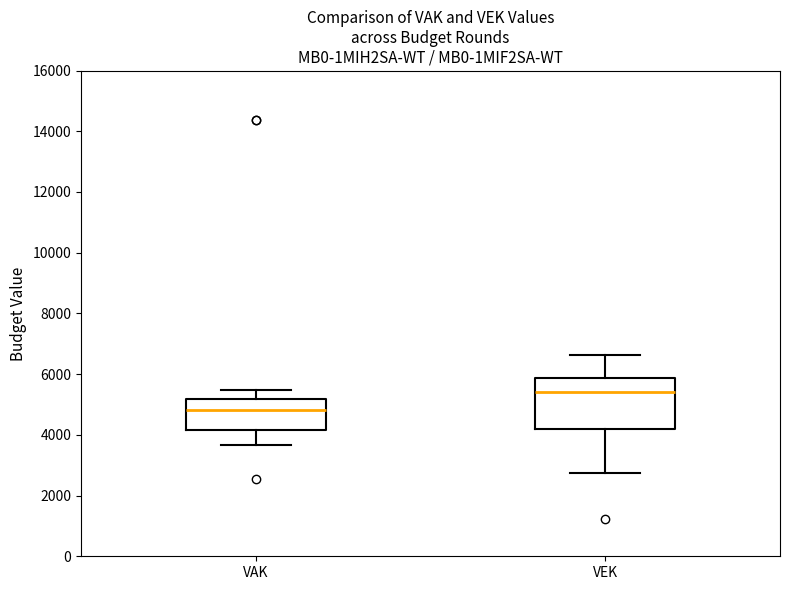

Reading left to right, transcribe this box plot: for each box, give where its median line is, the range the box spans, and where its two whiskers end, as read against the y-axis. The values are not printed on the chart, so give them approximately, as read against the axis.

VAK: median 4800, box 4200 to 5200, whiskers 3600 to 5400
VEK: median 5400, box 4200 to 5800, whiskers 2800 to 6600